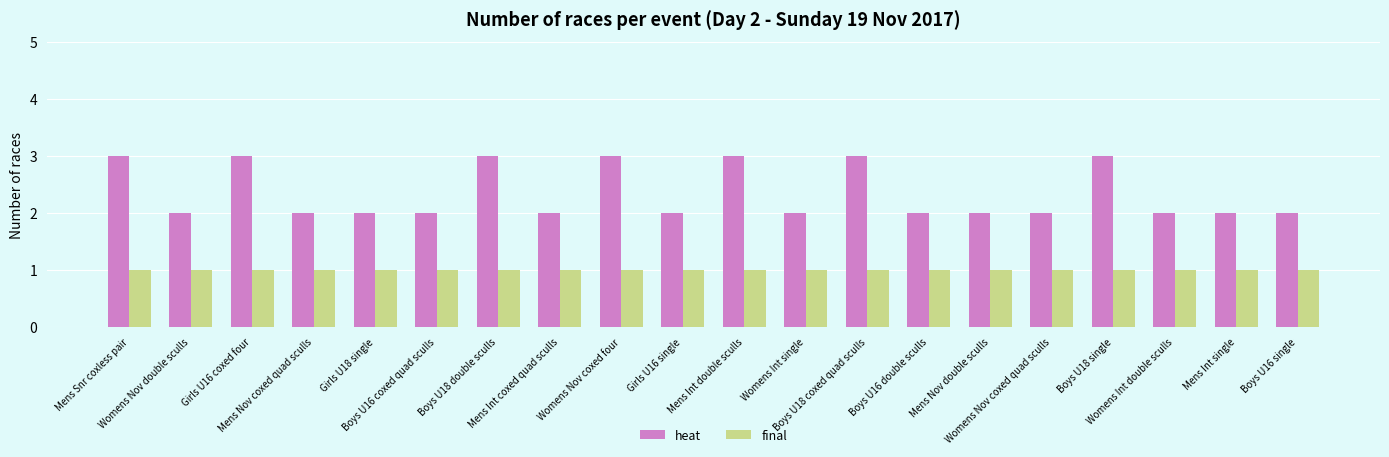

How many bars are there in each group?

2